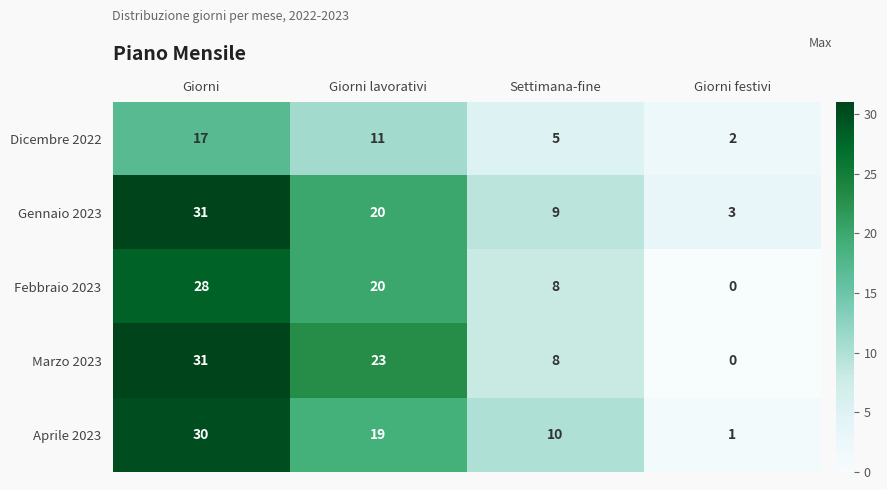

True or false: Aprile 2023 has a value of 27 at Giorni lavorativi.

False